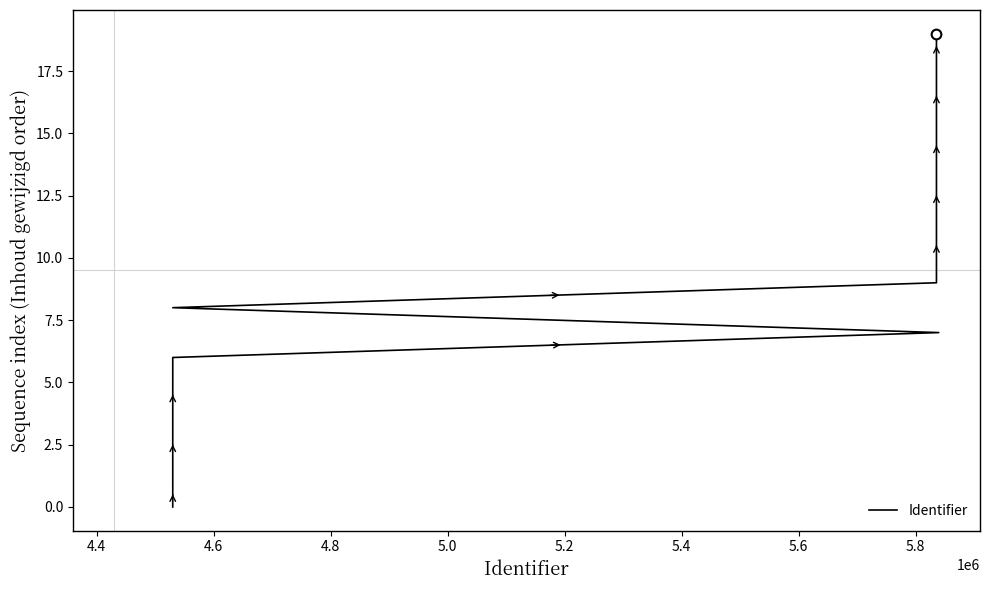

What is the difference between the maximum and minimum values?

19